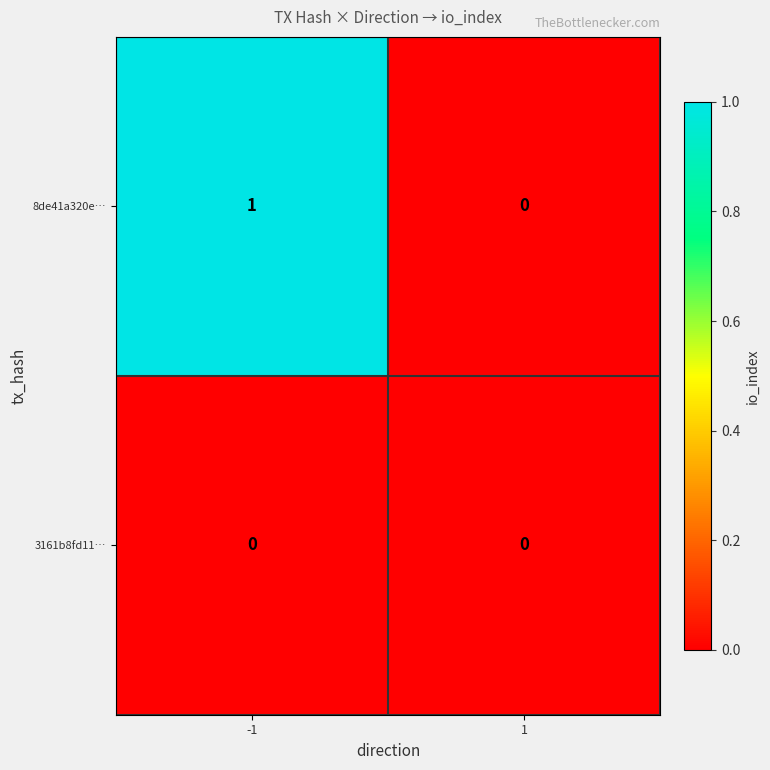

Reading left to right, what are all the values shown in this chart?

8de41a320e…: -1=1	1=0
3161b8fd11…: -1=0	1=0